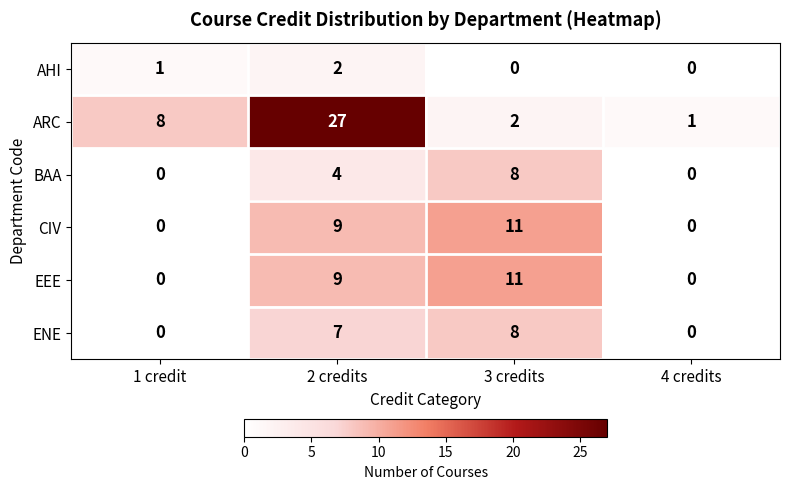

How many categories are shown in the chart?

4